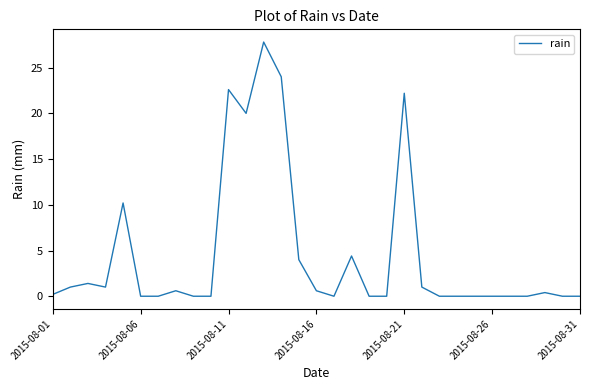

What is the greatest value displayed?

27.8